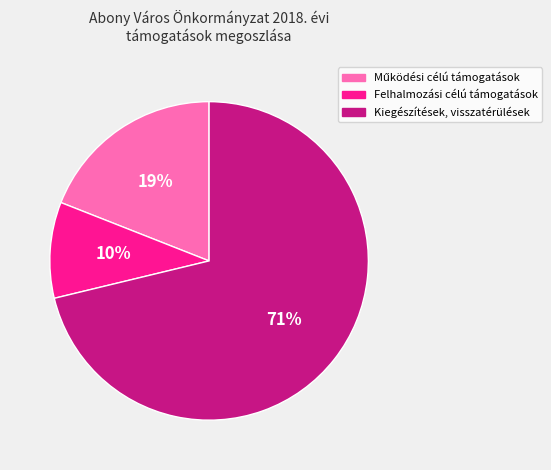

Which slice is the largest?

Kiegészítések, visszatérülések